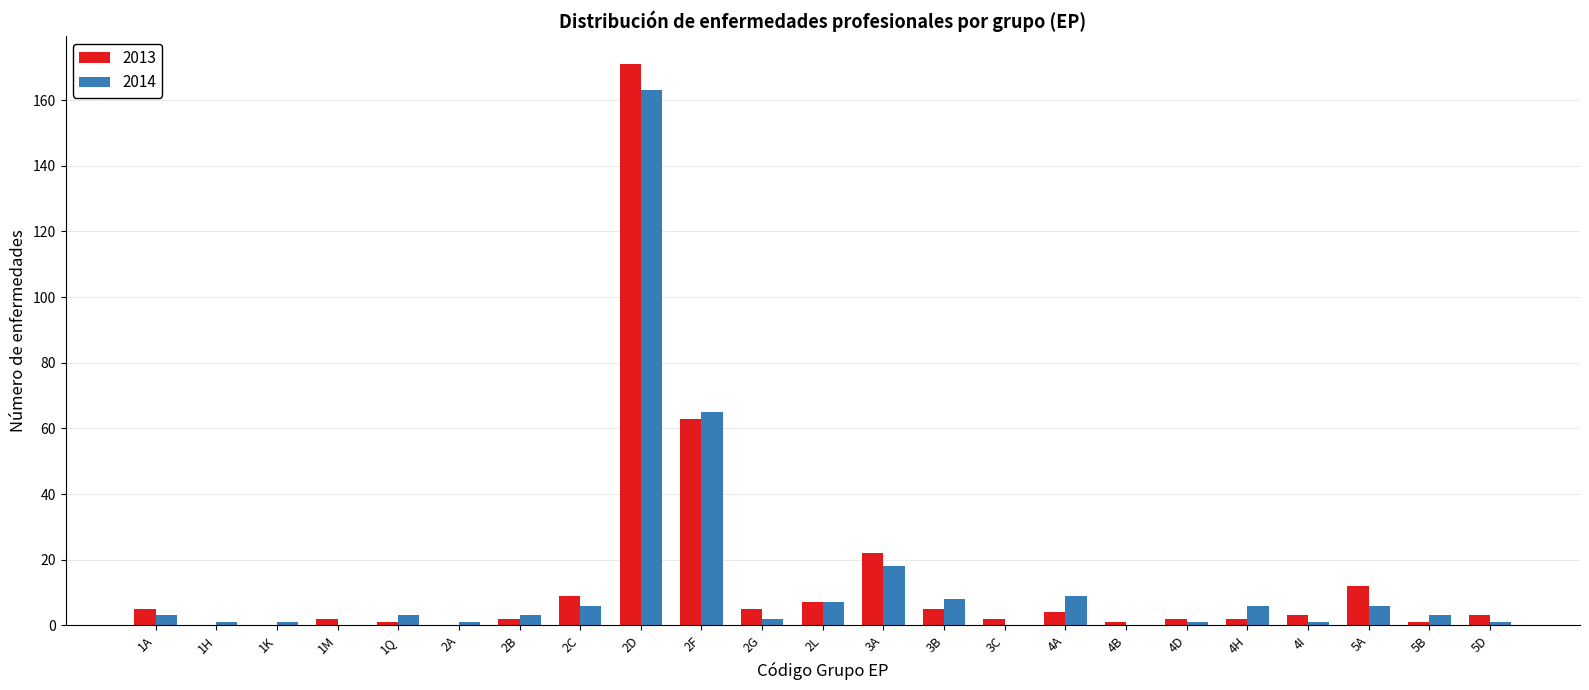

Where is 2014 nearest to the value 81?

2F